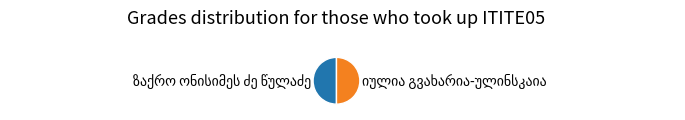

What percentage is the იულია გვახარია-ულინსკაია slice, to the nearest percent?

50%